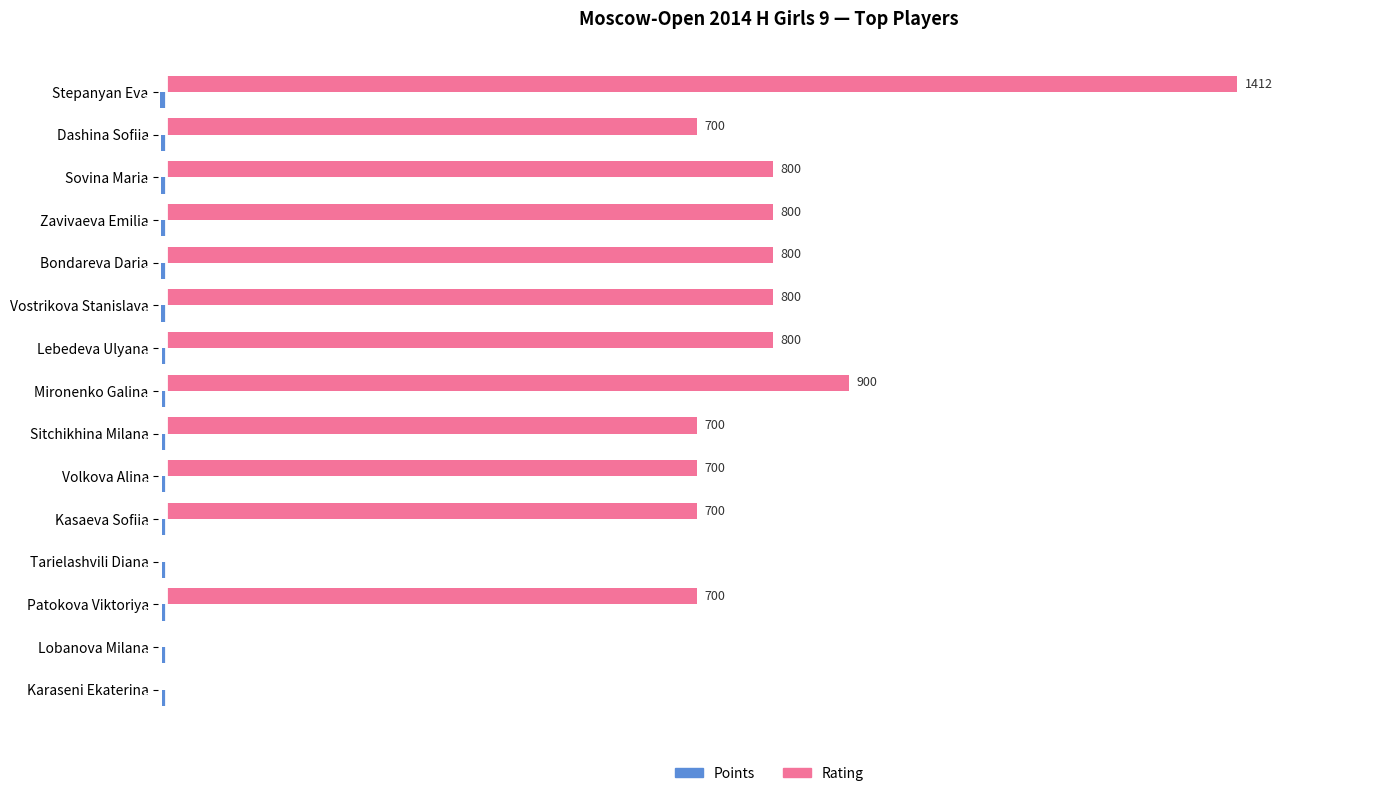

Which series has the largest range (max minus min)?

Rating